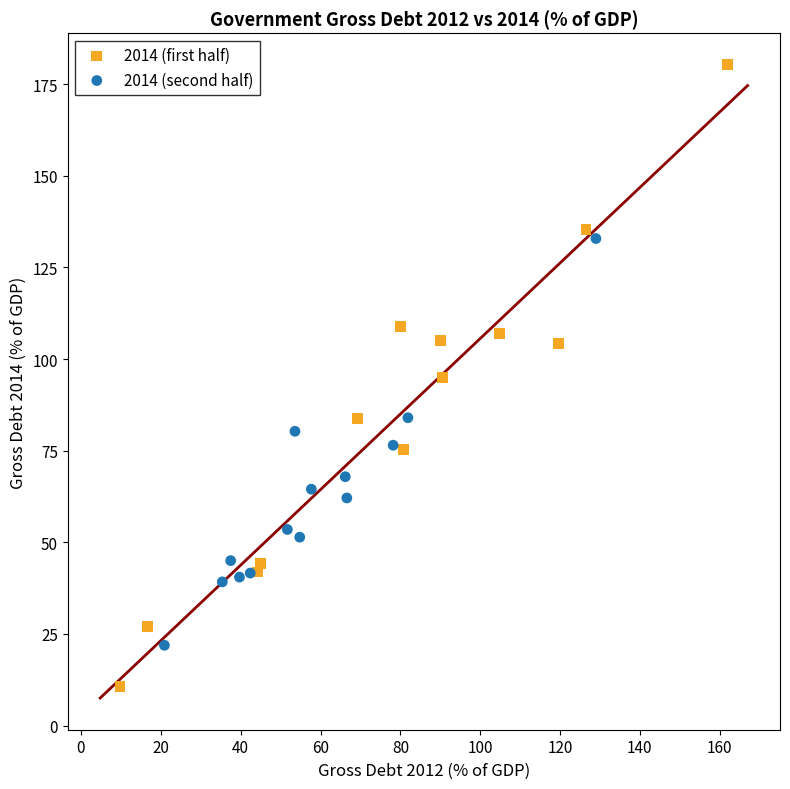

Which series contains the lowest Y value?

2014 (first half)